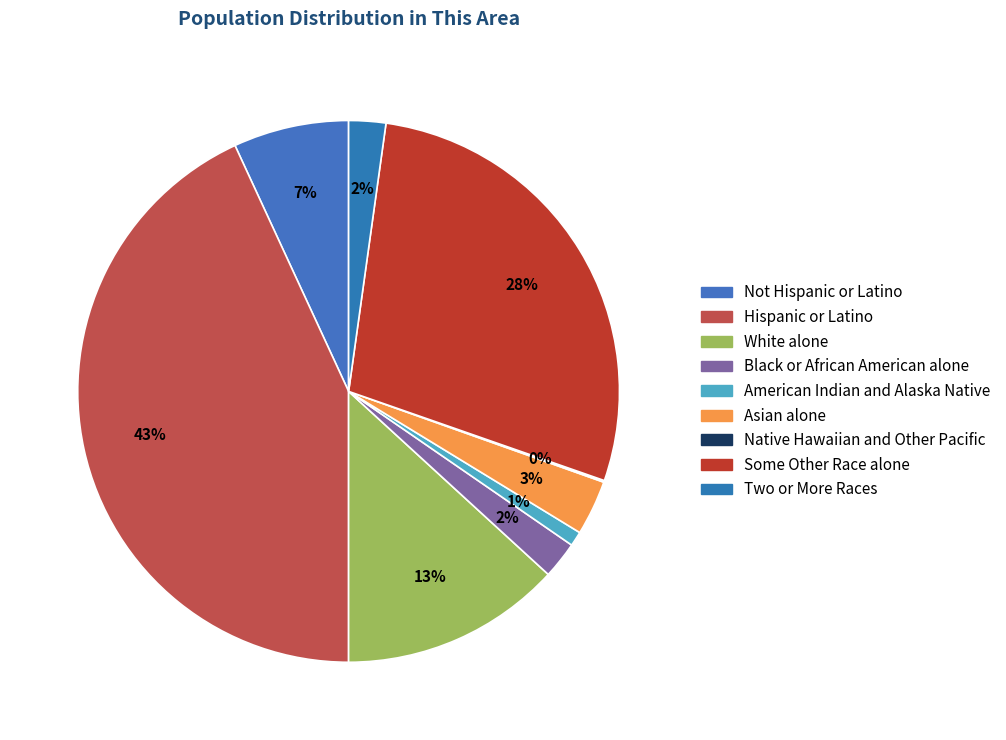

Is the sum of Native Hawaiian and Other Pacific and Two or More Races greater than half?

No